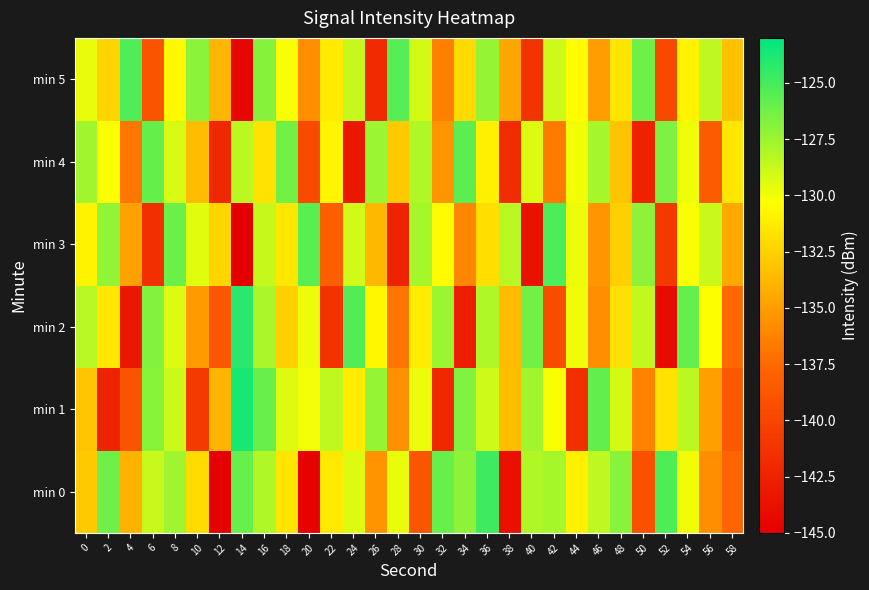

Reading right to left, extract all data points from this chart.

min 0: 58=-137.8	56=-135.8	54=-130.0	52=-125.2	50=-139.2	48=-126.9	46=-128.5	44=-131.0	42=-127.8	40=-128.1	38=-143.8	36=-124.8	34=-127.1	32=-126.0	30=-138.8	28=-129.7	26=-135.5	24=-129.4	22=-131.4	20=-144.8	18=-131.6	16=-128.1	14=-126.0	12=-145.1	10=-132.0	8=-127.6	6=-128.8	4=-133.9	2=-126.2	0=-132.9
min 1: 58=-138.6	56=-134.9	54=-128.4	52=-131.7	50=-136.3	48=-129.1	46=-125.8	44=-141.5	42=-130.2	40=-127.6	38=-133.4	36=-128.9	34=-126.7	32=-142.1	30=-129.8	28=-135.6	26=-127.3	24=-131.2	22=-128.5	20=-130.0	18=-129.4	16=-126.0	14=-123.7	12=-133.9	10=-140.8	8=-128.8	6=-127.0	4=-138.9	2=-142.4	0=-133.1
min 2: 58=-137.5	56=-130.3	54=-125.9	52=-144.1	50=-128.6	48=-131.8	46=-135.7	44=-129.9	42=-139.4	40=-126.3	38=-133.6	36=-128.1	34=-142.8	32=-127.5	30=-131.2	28=-136.9	26=-130.7	24=-125.4	22=-141.3	20=-129.8	18=-132.6	16=-127.9	14=-124.2	12=-138.7	10=-135.1	8=-129.4	6=-126.8	4=-143.2	2=-131.5	0=-128.3
min 3: 58=-134.5	56=-128.8	54=-130.2	52=-140.9	50=-127.1	48=-132.6	46=-135.4	44=-129.8	42=-125.2	40=-143.7	38=-128.3	36=-131.9	34=-136.1	32=-130.5	30=-127.8	28=-142.4	26=-133.7	24=-129.0	22=-138.2	20=-125.6	18=-131.4	16=-128.7	14=-145.0	12=-132.3	10=-129.5	8=-126.1	6=-141.6	4=-134.8	2=-127.2	0=-130.9
min 4: 58=-131.5	56=-138.3	54=-129.9	52=-126.6	50=-142.5	48=-133.2	46=-127.8	44=-130.0	42=-136.7	40=-129.4	38=-141.8	36=-131.1	34=-125.7	32=-135.4	30=-128.1	28=-132.9	26=-127.5	24=-143.2	22=-130.8	20=-139.6	18=-126.3	16=-131.7	14=-128.4	12=-142.1	10=-133.5	8=-129.2	6=-125.9	4=-136.8	2=-130.3	0=-127.6
min 5: 58=-133.3	56=-128.5	54=-130.9	52=-139.7	50=-126.2	48=-131.6	46=-135.0	44=-130.4	42=-128.9	40=-141.2	38=-134.6	36=-127.3	34=-132.1	32=-136.4	30=-129.1	28=-125.5	26=-142.0	24=-128.7	22=-131.3	20=-135.8	18=-130.2	16=-126.9	14=-144.5	12=-133.8	10=-127.0	8=-130.6	6=-138.9	4=-125.3	2=-132.4	0=-129.7